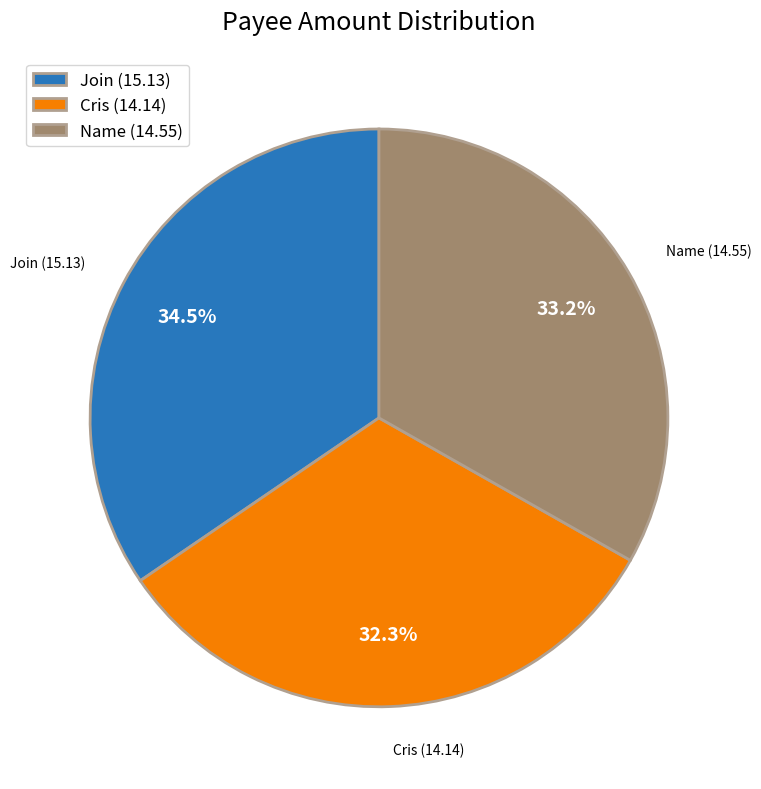

What is the ratio of the value at Cris (14.14) to the value at Join (15.13)?

0.9